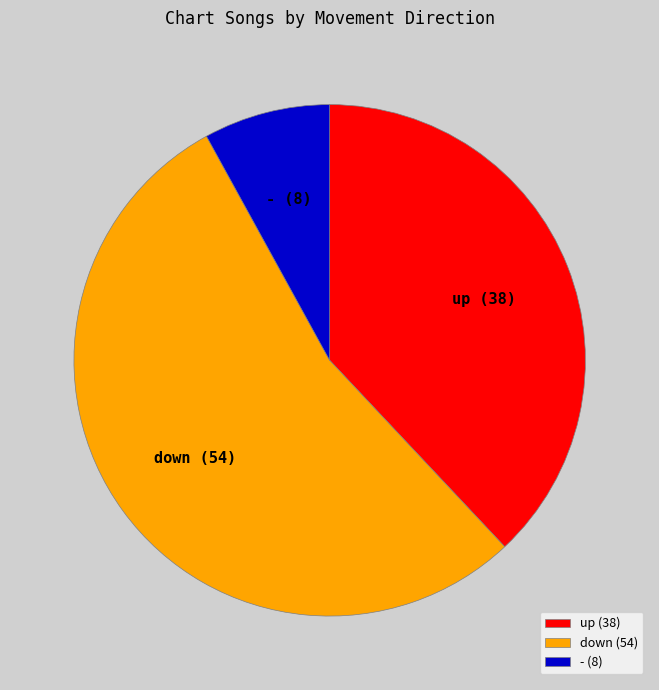

How many slices are in this pie chart?

3